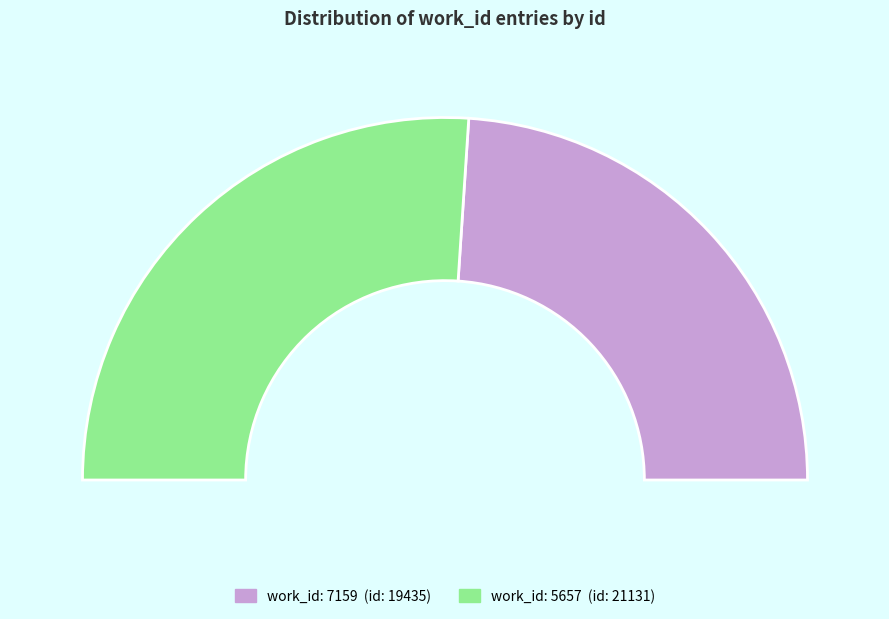

Which category has the smallest portion of the pie?

7159